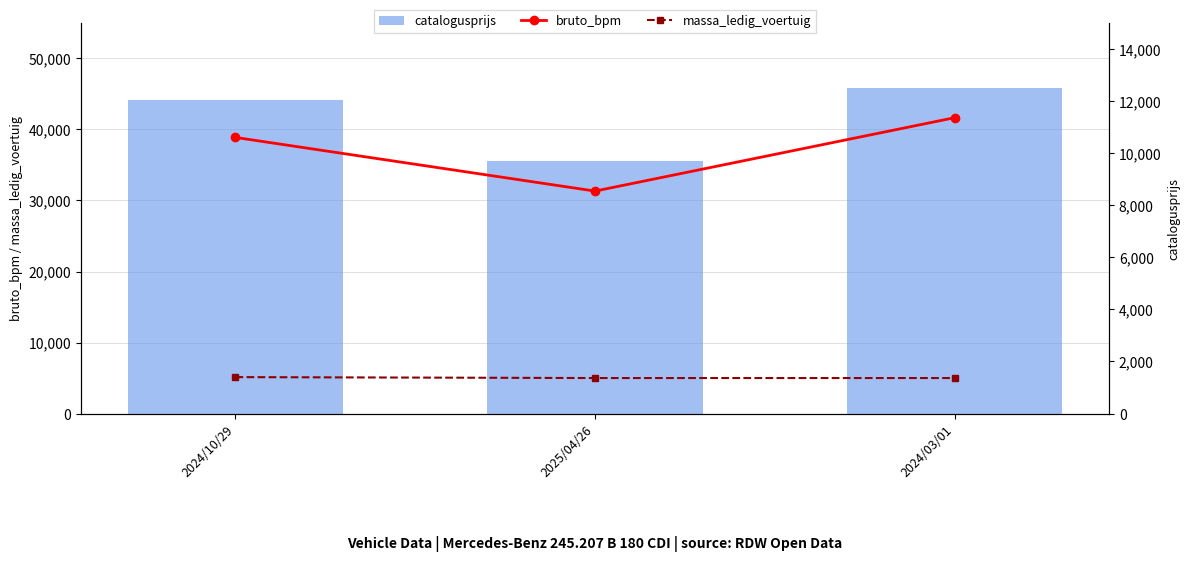

What is the label of the 3rd bar from the right?

2024/10/29